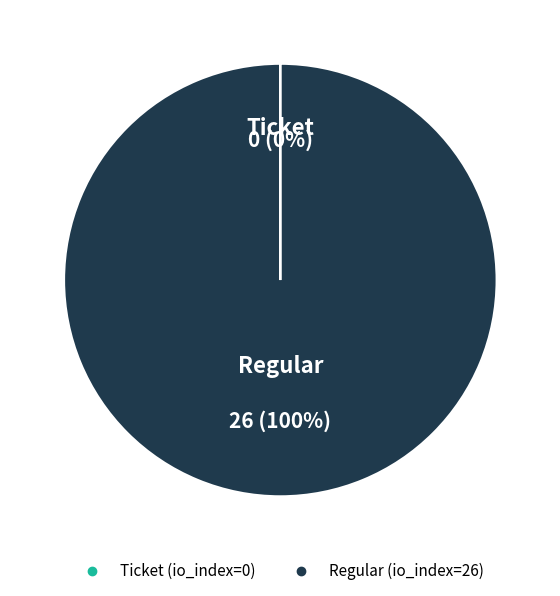

True or false: Regular accounts for 92% of the total.

False